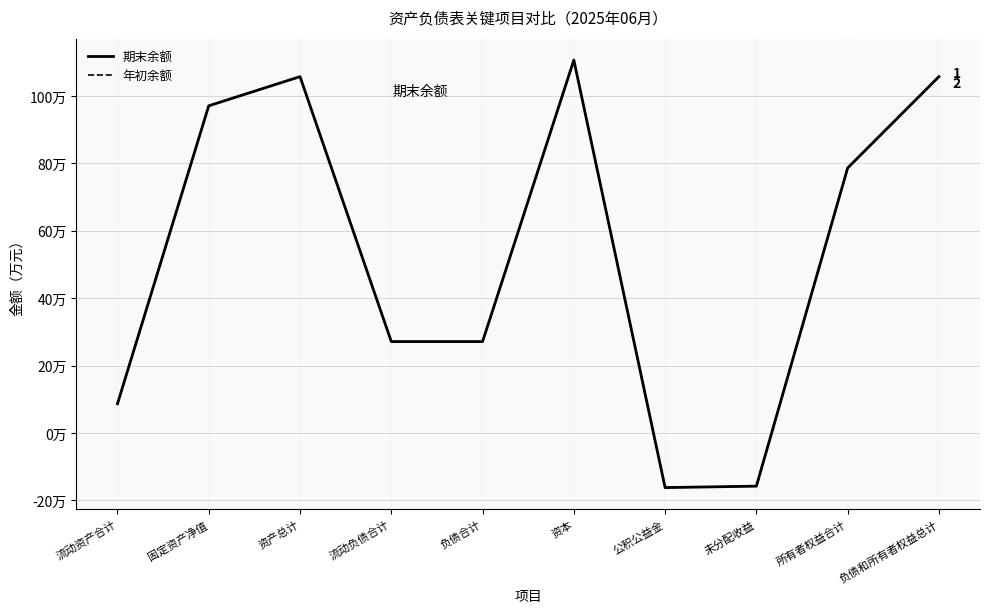

Is this an area chart (filled region under the line)?

No